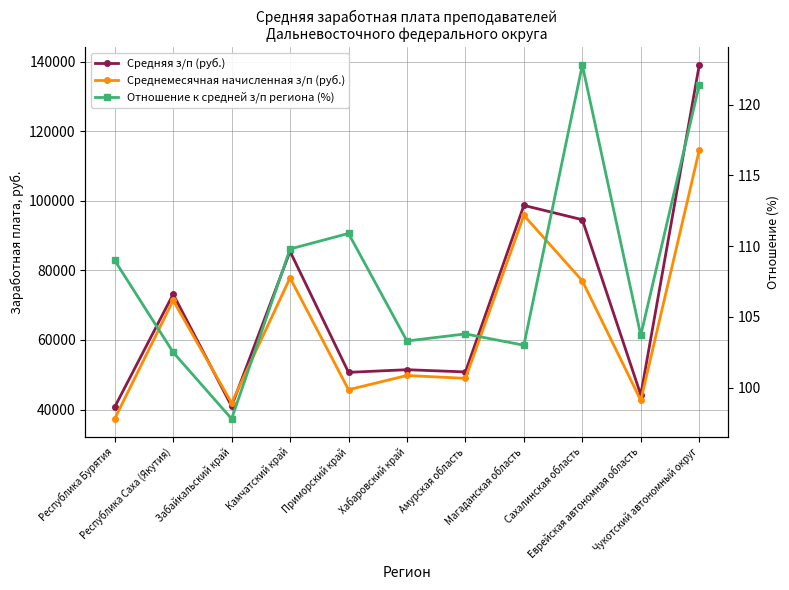

Which series changed the most between Забайкальский край and Магаданская область?

Средняя з/п (руб.)